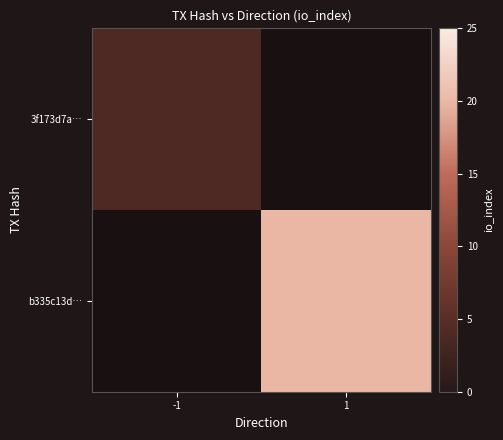

Is it true that 3f173d7a… equals 1.6 at -1?

False